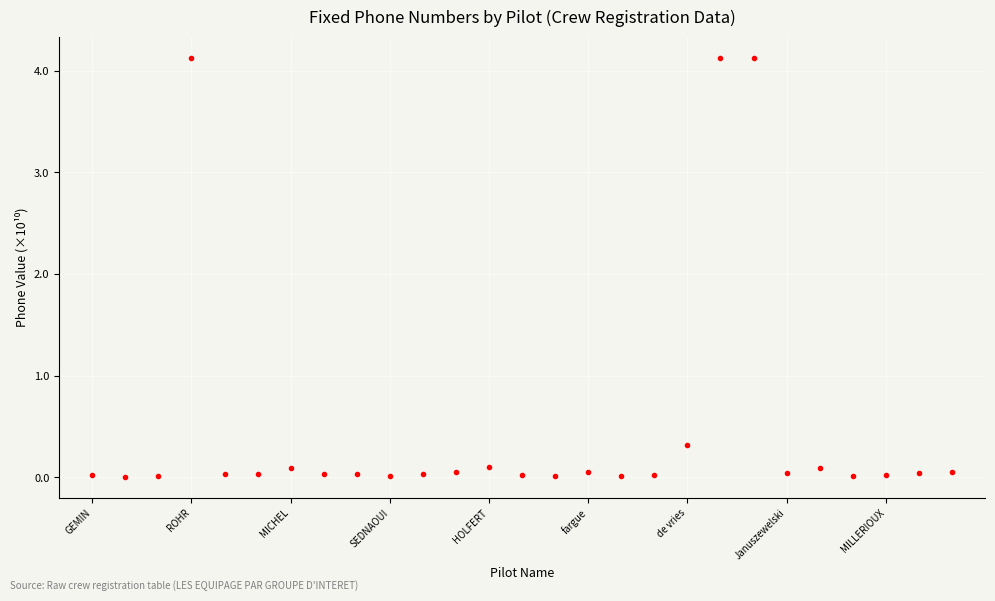

True or false: there are more than 0 points higher than both neighbors.

True